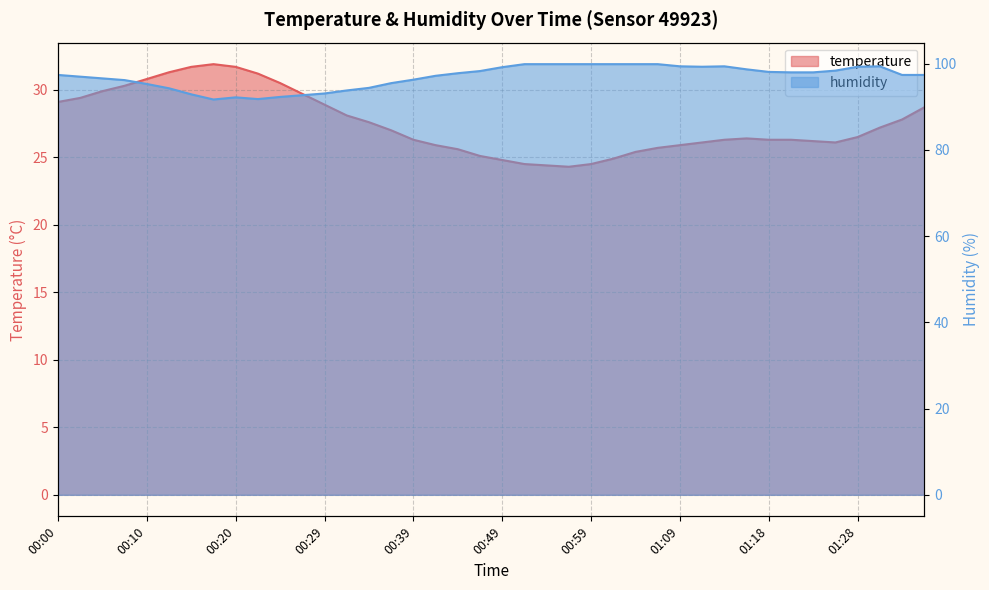

How many lines are shown in the chart?

2